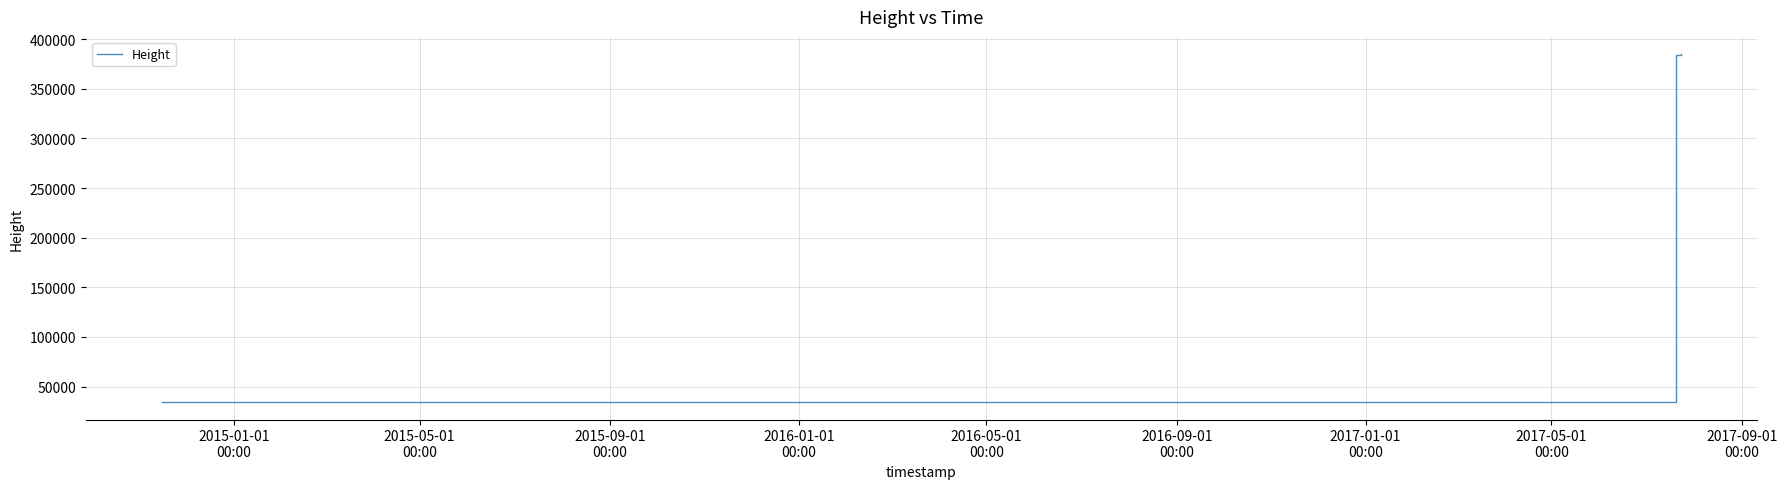

What is the minimum value shown in the chart?

34315